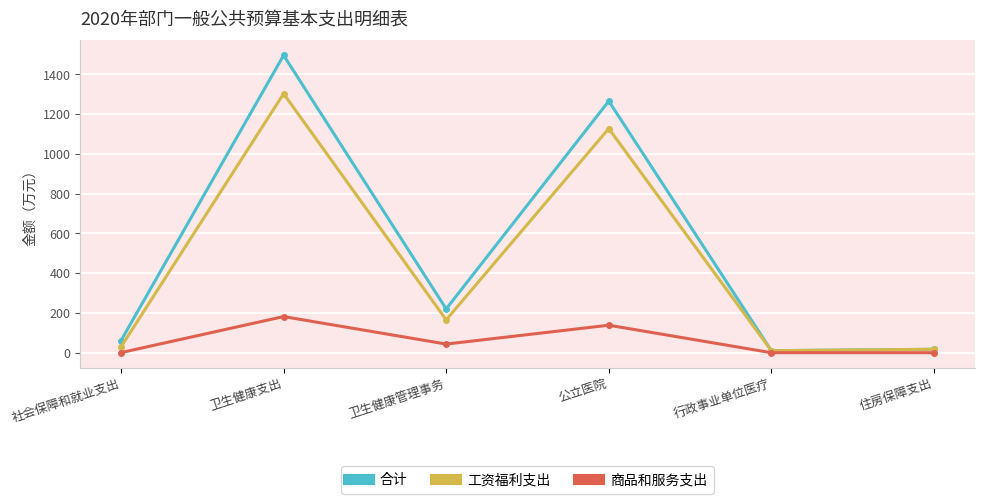

How many categories are shown in the chart?

6